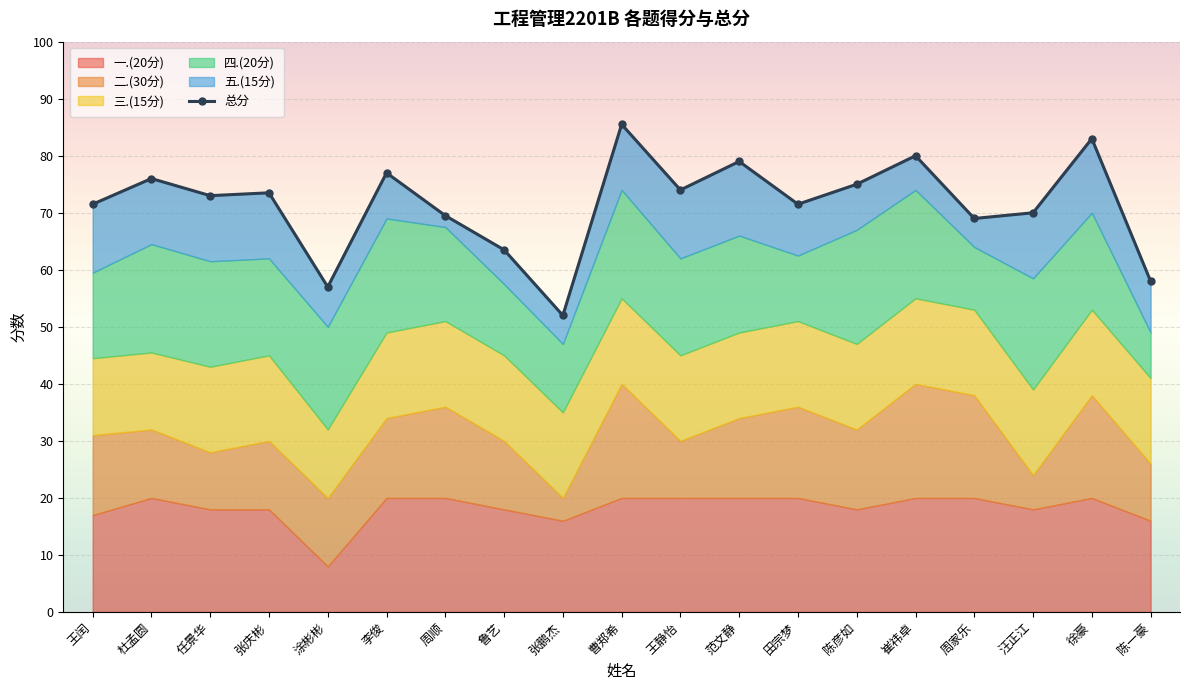

Count the number of values greater than 73.

9